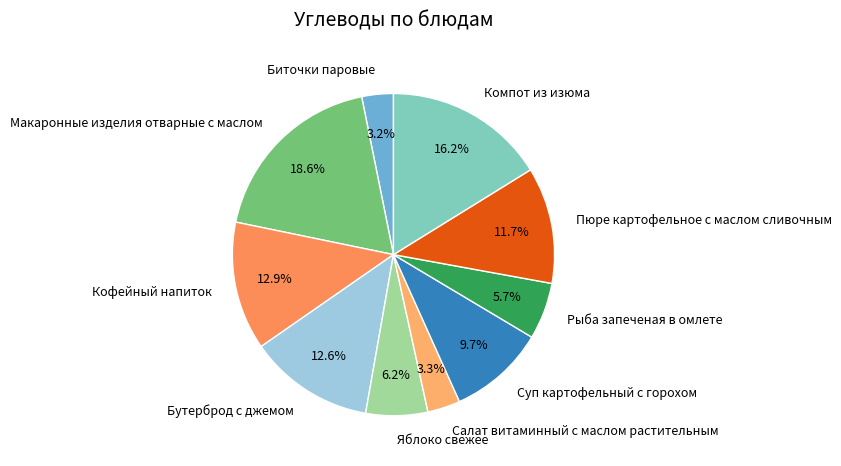

To the nearest percent, what percentage of the pie is Компот из изюма?

16%